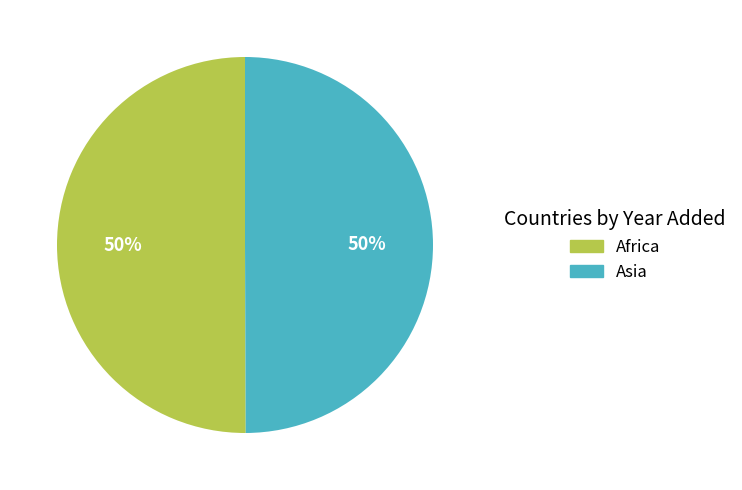

To the nearest percent, what portion does Africa represent?

50%